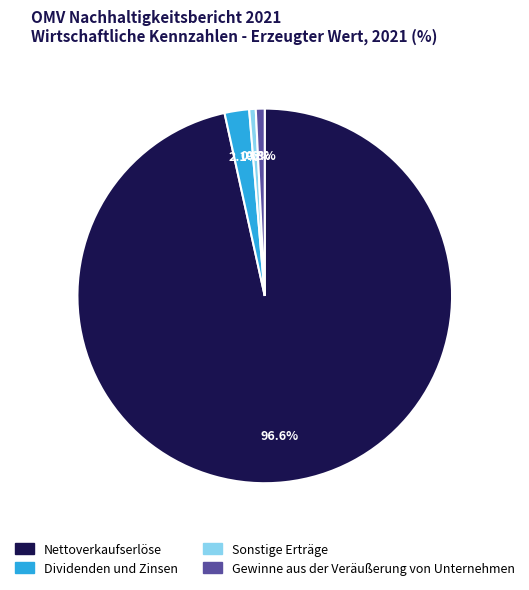

How many slices are in this pie chart?

4